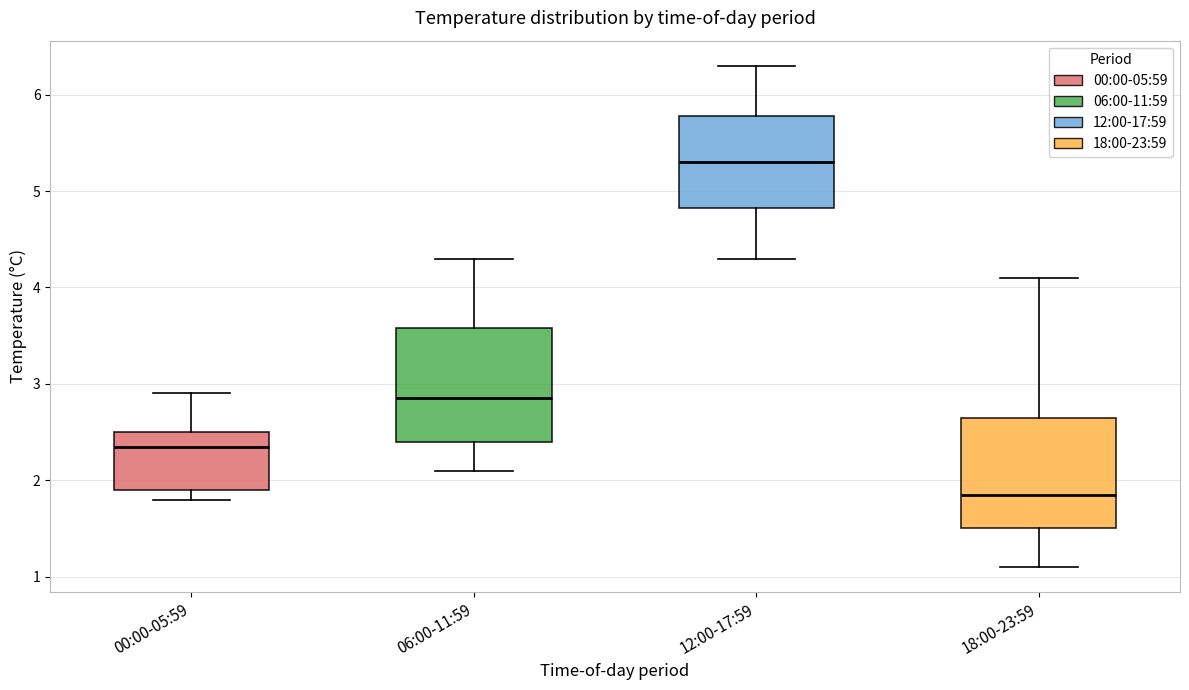

Which box's median line is the highest?

12:00-17:59